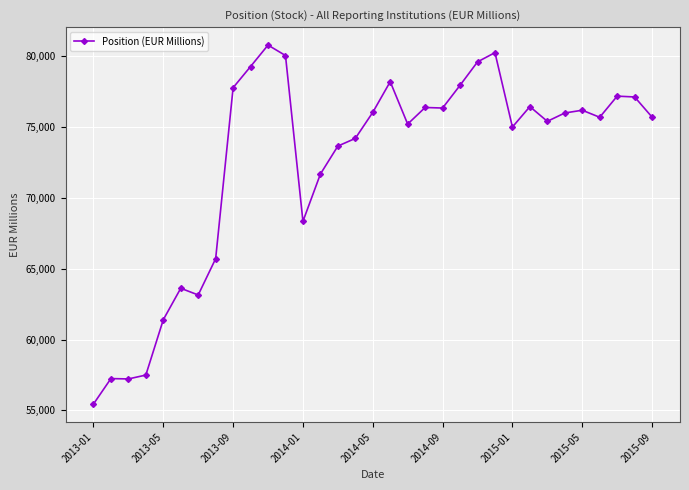

What is the difference between the second highest and minimum values?

24769